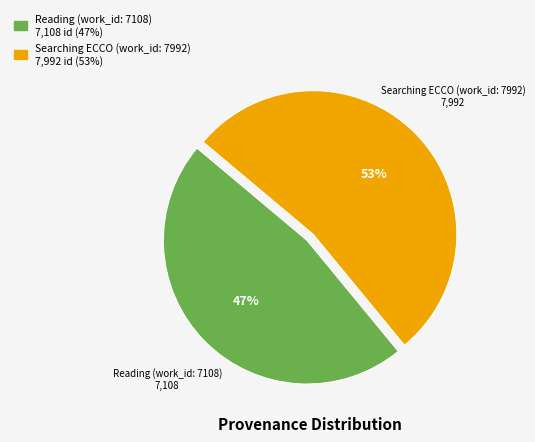

To the nearest percent, what is the combined percentage of Reading (work_id: 7108) and Searching ECCO (work_id: 7992)?

100%